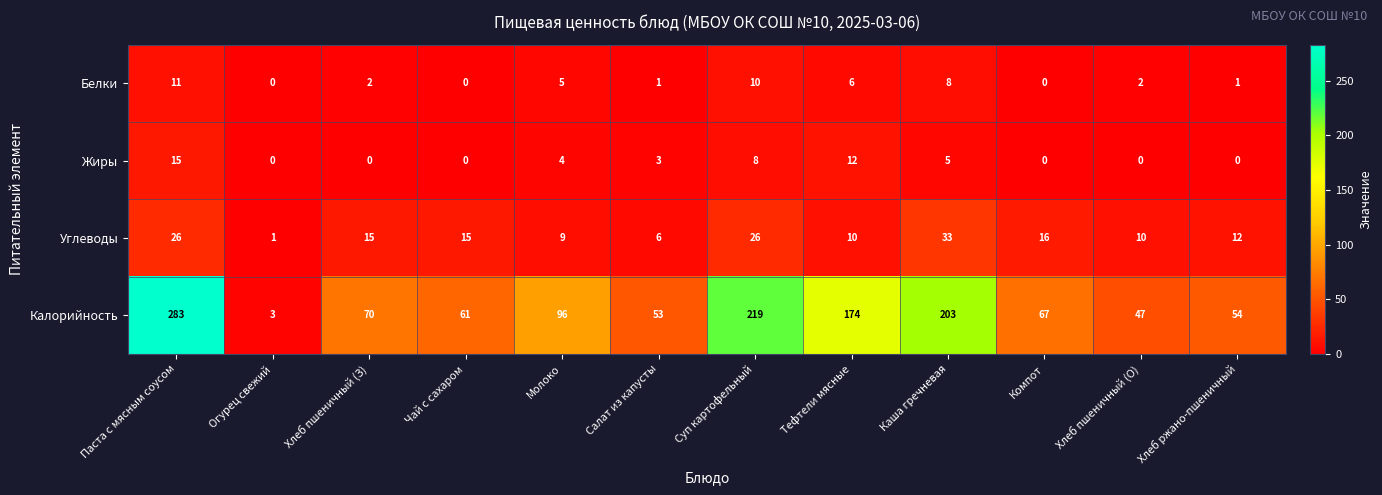

What is the greatest value displayed?

283